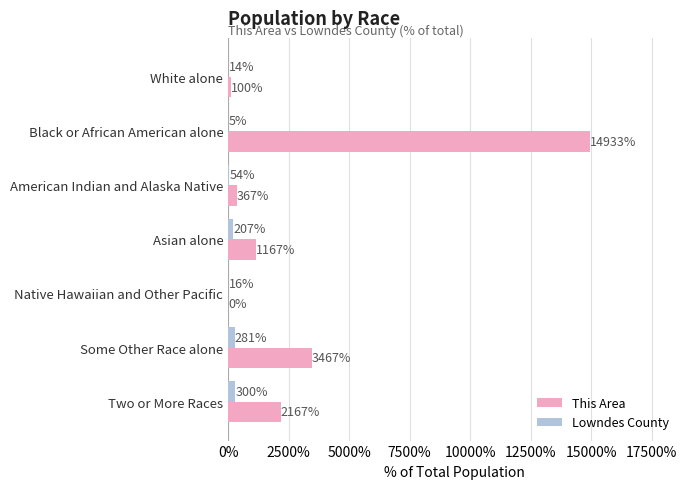

What is the maximum value for Lowndes County?

300.3